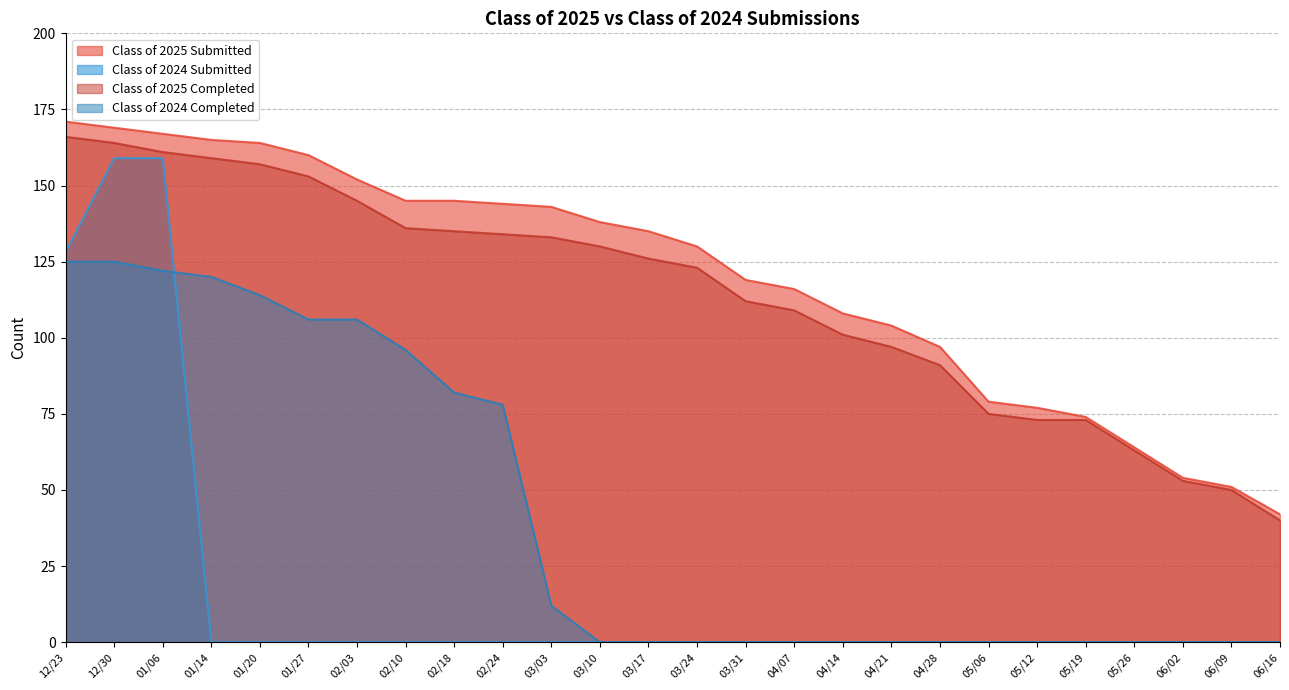

Is the value of Class of 2024 Submitted at 05/19 greater than the value of Class of 2025 Completed at 02/24?

No